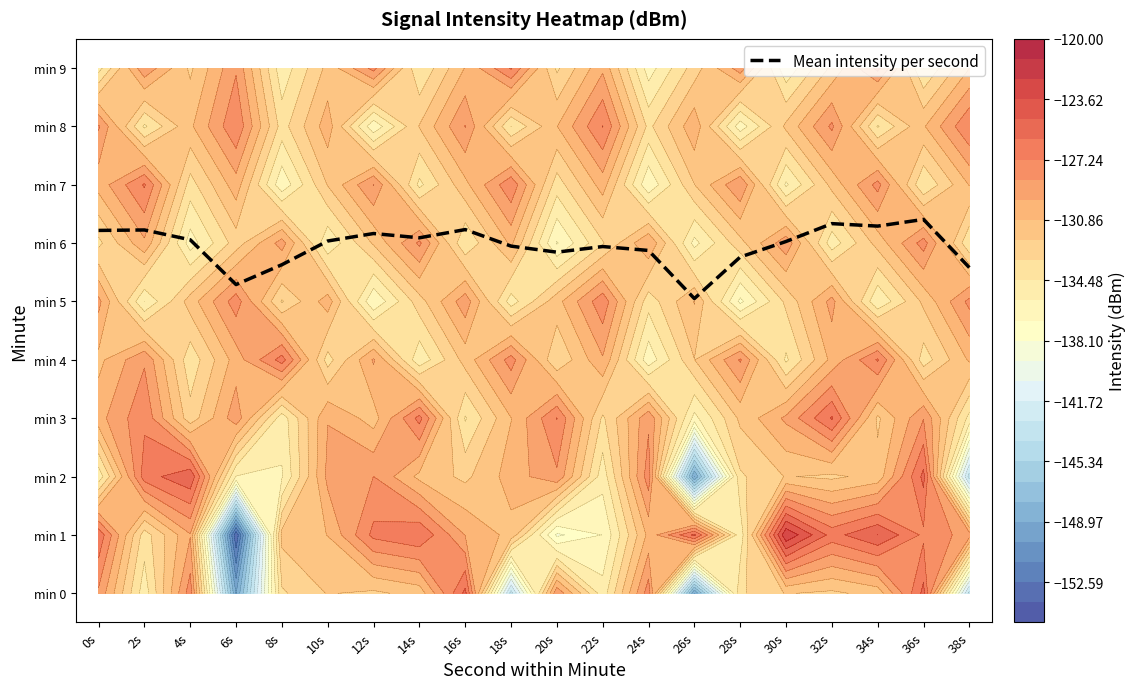

What is the change in value from 34s to 36s?

+0.1